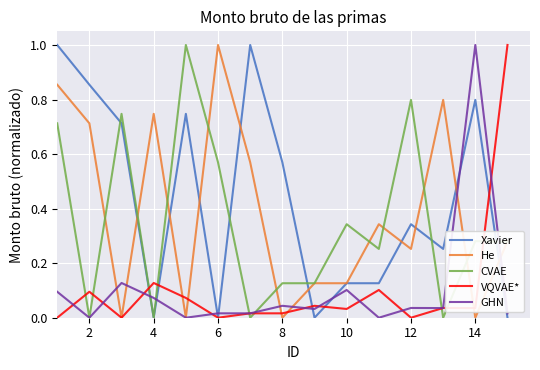

How many CVAE values are between 0 and 1?

15